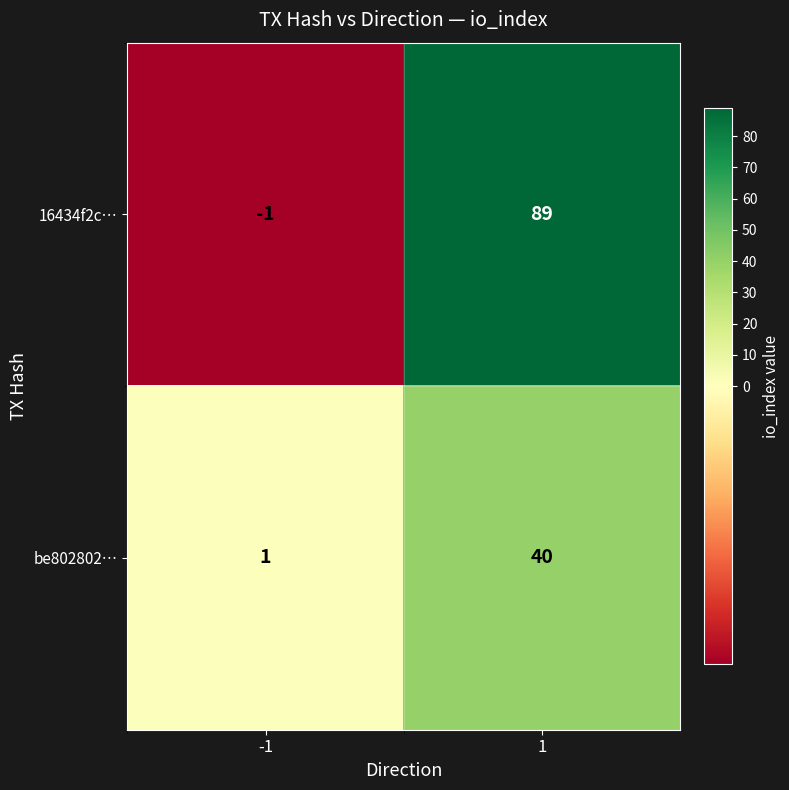

Which series has the largest range (max minus min)?

16434f2c…